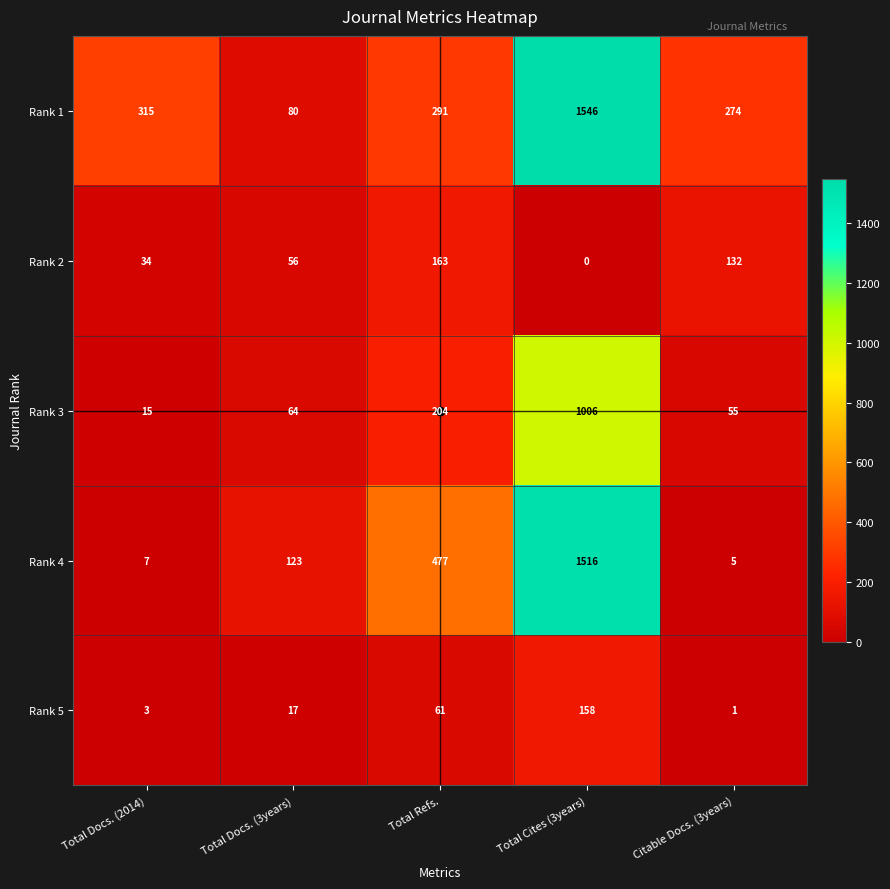

What is the average value of the Rank 1 series?

501